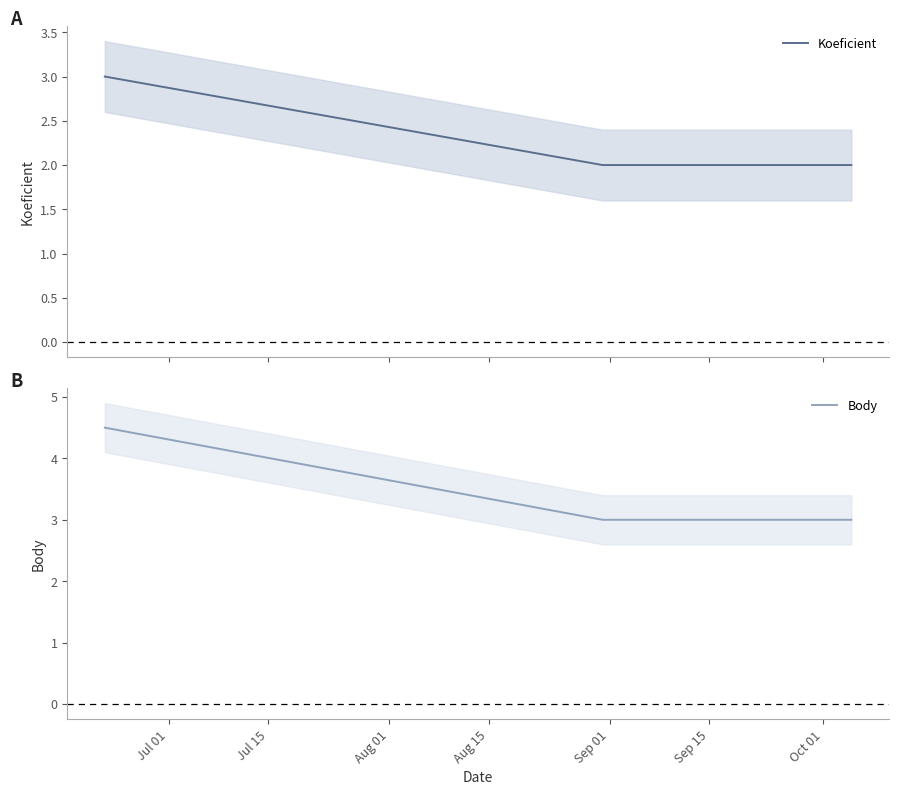

What is the minimum value for Body?

3.0